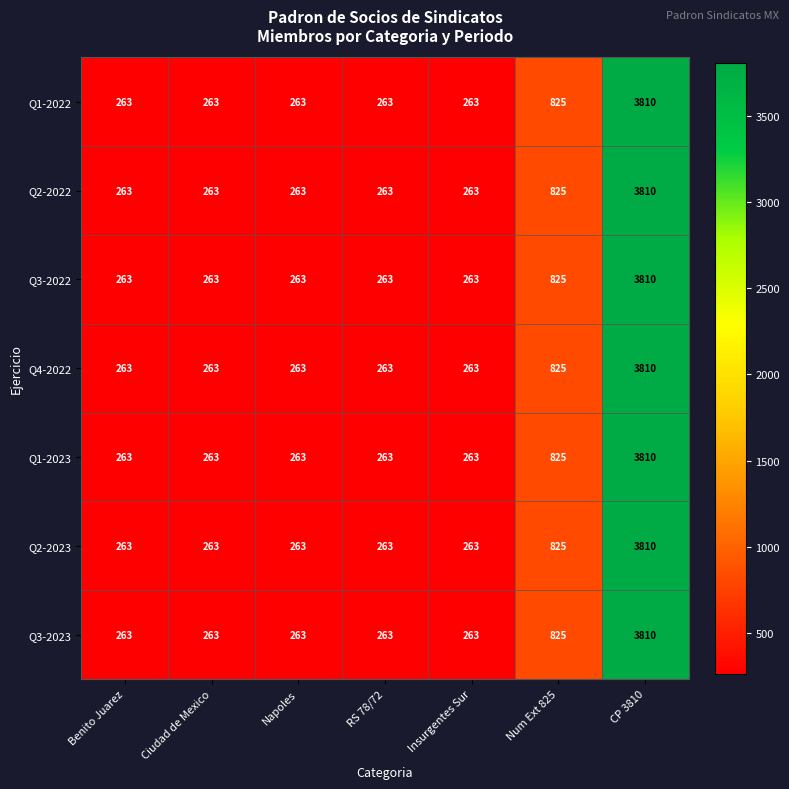

Is the value of Q3-2023 at Num Ext 825 greater than the value of Q1-2023 at Insurgentes Sur?

Yes